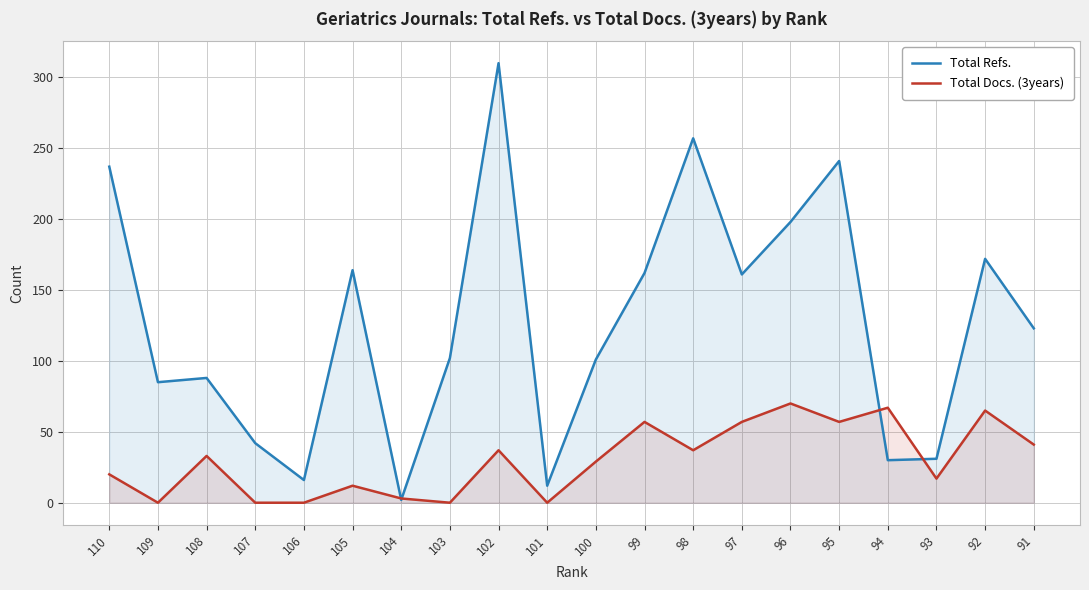

What is the difference between the highest and lowest values at 94?

37